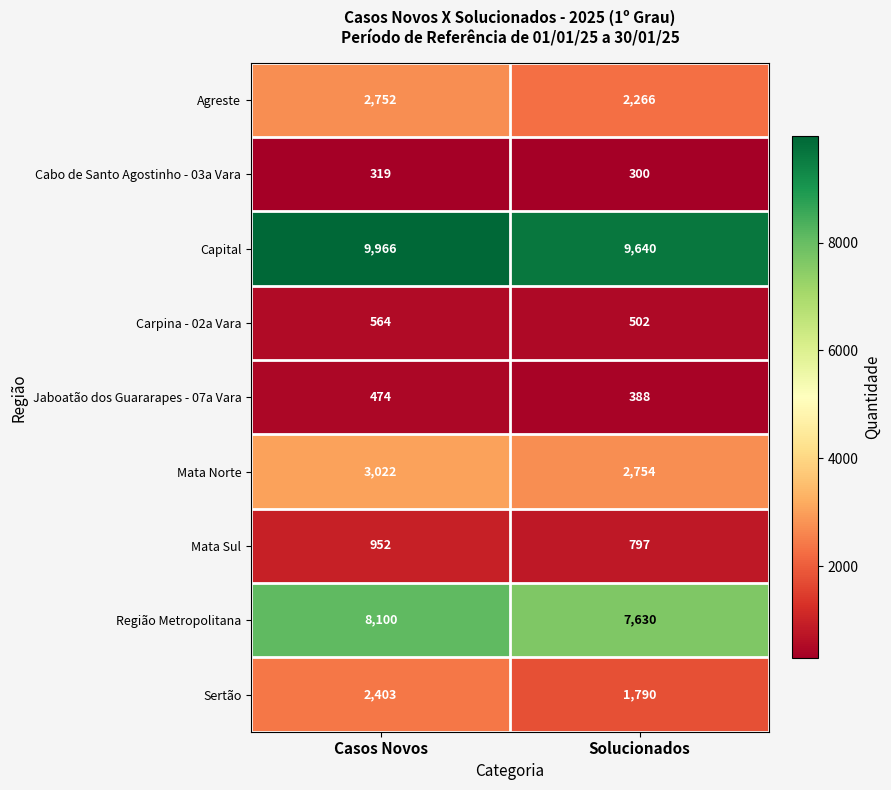

At Solucionados, list the series in order from smallest to largest.

Cabo de Santo Agostinho - 03a Vara, Jaboatão dos Guararapes - 07a Vara, Carpina - 02a Vara, Mata Sul, Sertão, Agreste, Mata Norte, Região Metropolitana, Capital